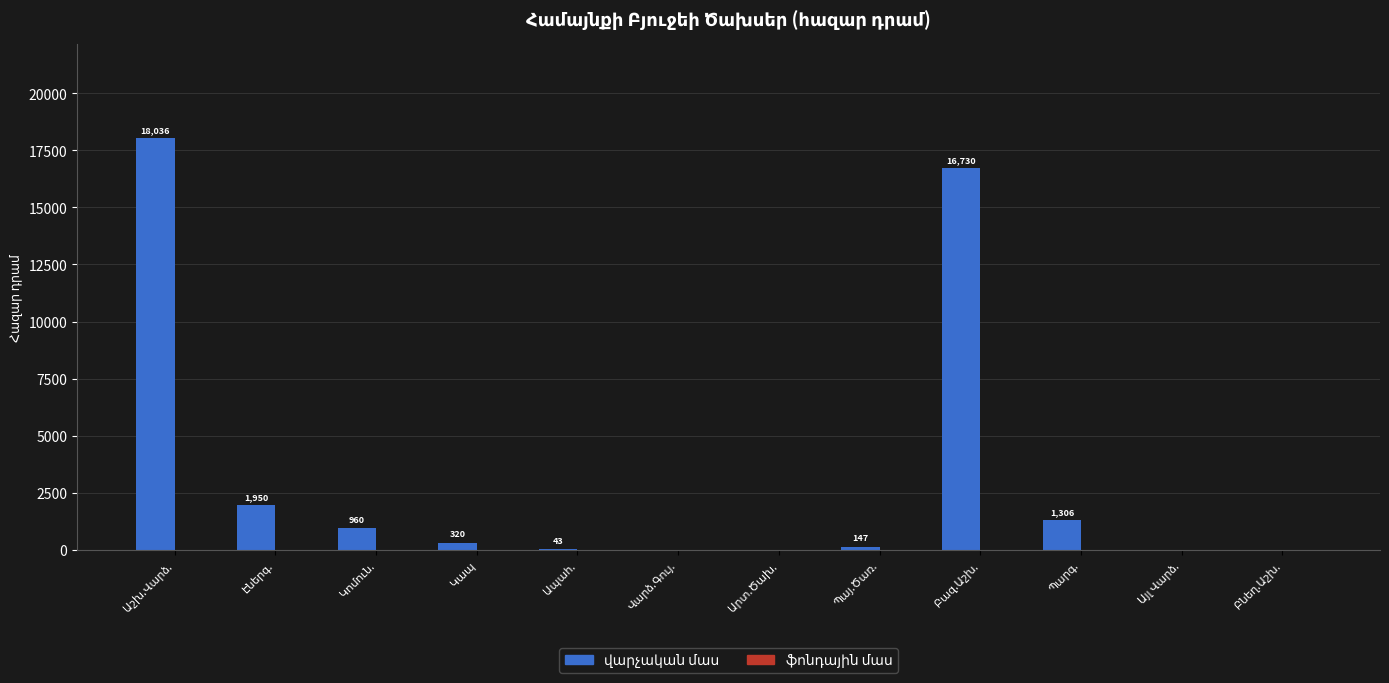

What is the sum of all values?

39492